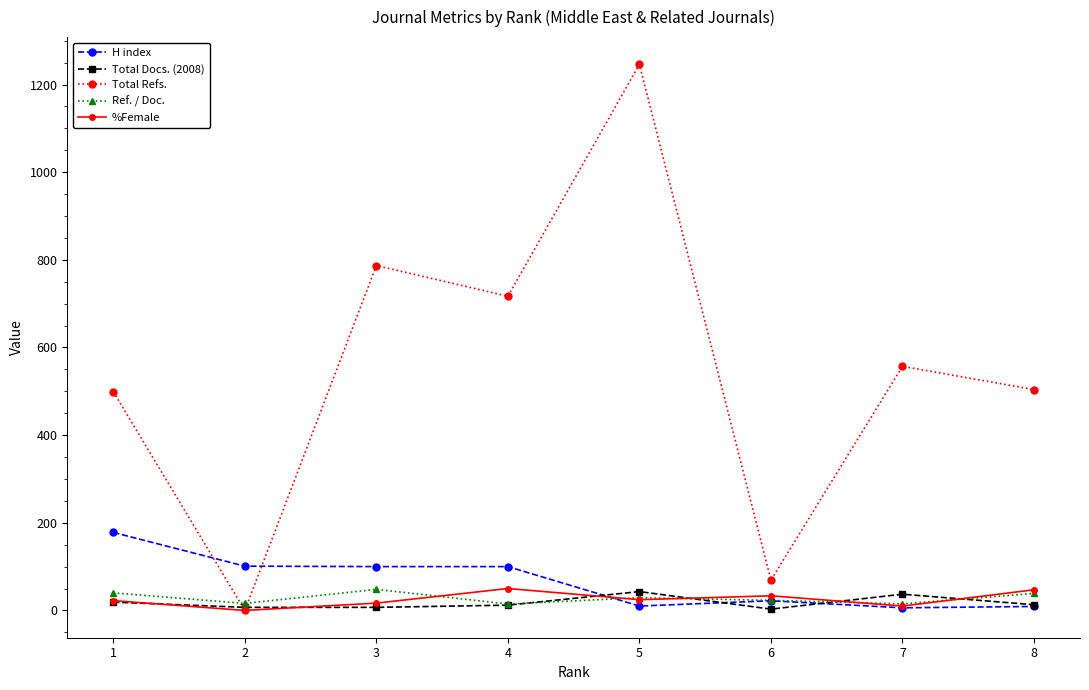

True or false: Total Refs. has more than 0 interior local peaks.

True